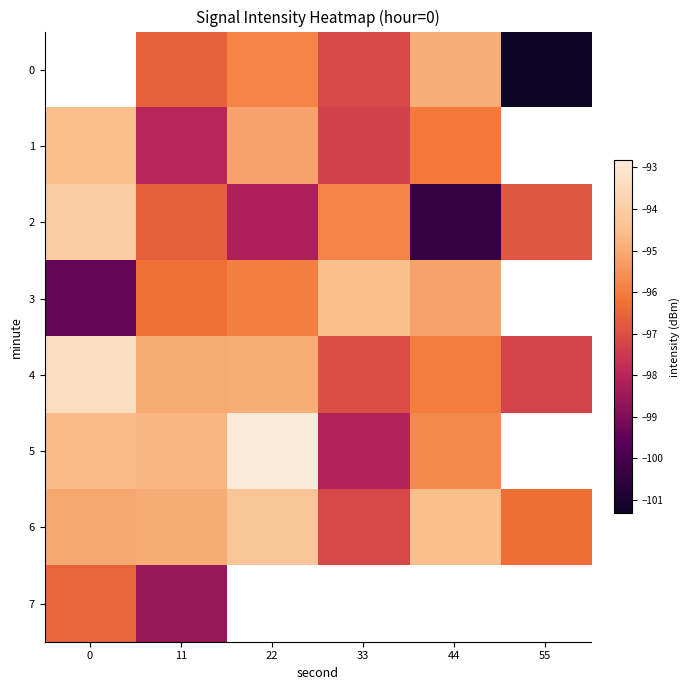

Which series has the largest range (max minus min)?

2